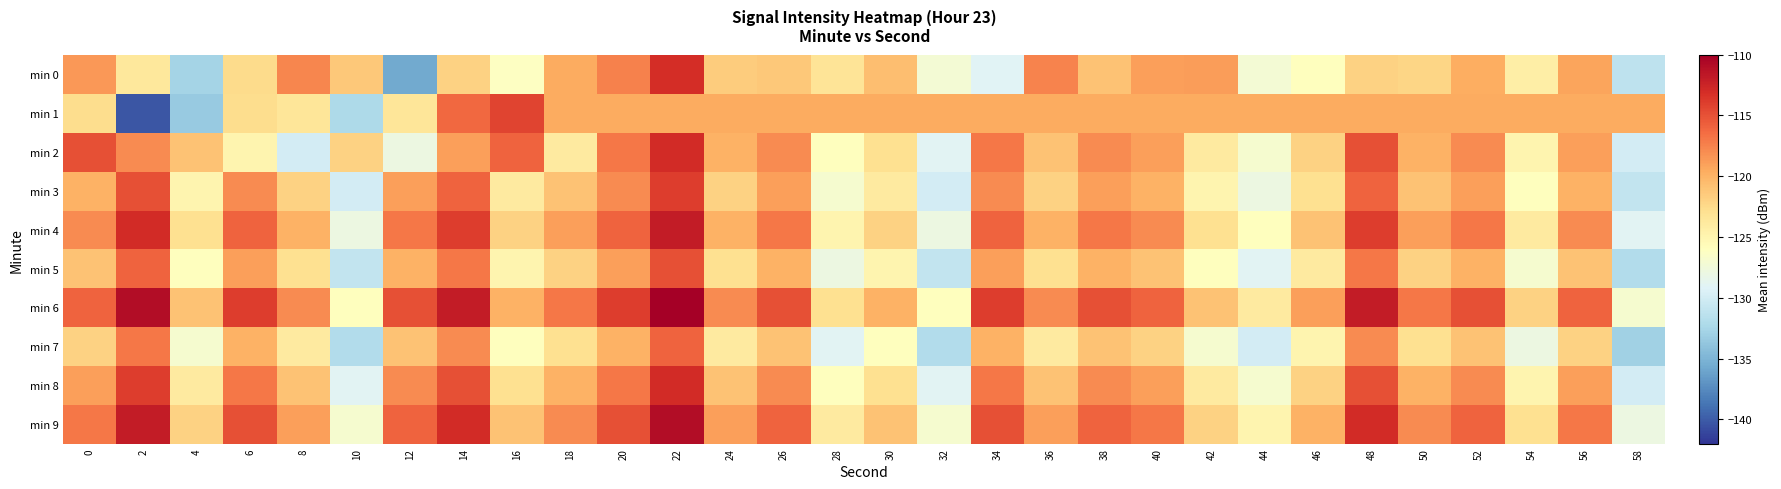

Reading left to right, what are all the values shown in this chart?

min 0: 0=-118.6	2=-123.7	4=-132.7	6=-122.6	8=-117.7	10=-121.3	12=-135.7	14=-122.0	16=-126.2	18=-119.5	20=-117.5	22=-113.0	24=-121.6	26=-121.3	28=-123.3	30=-120.7	32=-127.2	34=-129.1	36=-117.6	38=-121.0	40=-118.9	42=-118.8	44=-127.1	46=-126.0	48=-121.9	50=-122.2	52=-119.7	54=-124.4	56=-119.1	58=-131.2
min 1: 0=-122.7	2=-140.4	4=-133.5	6=-122.7	8=-123.4	10=-132.2	12=-123.5	14=-116.2	16=-114.3	18=-119.6	20=-119.6	22=-119.6	24=-119.6	26=-119.6	28=-119.6	30=-119.6	32=-119.6	34=-119.6	36=-119.6	38=-119.6	40=-119.6	42=-119.6	44=-119.6	46=-119.6	48=-119.6	50=-119.6	52=-119.6	54=-119.6	56=-119.6	58=-119.6
min 2: 0=-115.0	2=-118.0	4=-121.0	6=-125.0	8=-130.0	10=-122.0	12=-128.0	14=-119.0	16=-116.0	18=-124.0	20=-117.0	22=-113.0	24=-120.0	26=-118.0	28=-126.0	30=-123.0	32=-129.0	34=-117.0	36=-121.0	38=-118.0	40=-119.0	42=-124.0	44=-127.0	46=-122.0	48=-115.0	50=-120.0	52=-118.0	54=-125.0	56=-119.0	58=-130.0
min 3: 0=-120.0	2=-115.0	4=-125.0	6=-118.0	8=-122.0	10=-130.0	12=-119.0	14=-116.0	16=-124.0	18=-121.0	20=-118.0	22=-114.0	24=-122.0	26=-119.0	28=-127.0	30=-124.0	32=-130.0	34=-118.0	36=-122.0	38=-119.0	40=-120.0	42=-125.0	44=-128.0	46=-123.0	48=-116.0	50=-121.0	52=-119.0	54=-126.0	56=-120.0	58=-131.0
min 4: 0=-118.0	2=-113.0	4=-123.0	6=-116.0	8=-120.0	10=-128.0	12=-117.0	14=-114.0	16=-122.0	18=-119.0	20=-116.0	22=-112.0	24=-120.0	26=-117.0	28=-125.0	30=-122.0	32=-128.0	34=-116.0	36=-120.0	38=-117.0	40=-118.0	42=-123.0	44=-126.0	46=-121.0	48=-114.0	50=-119.0	52=-117.0	54=-124.0	56=-118.0	58=-129.0
min 5: 0=-121.0	2=-116.0	4=-126.0	6=-119.0	8=-123.0	10=-131.0	12=-120.0	14=-117.0	16=-125.0	18=-122.0	20=-119.0	22=-115.0	24=-123.0	26=-120.0	28=-128.0	30=-125.0	32=-131.0	34=-119.0	36=-123.0	38=-120.0	40=-121.0	42=-126.0	44=-129.0	46=-124.0	48=-117.0	50=-122.0	52=-120.0	54=-127.0	56=-121.0	58=-132.0
min 6: 0=-116.0	2=-111.0	4=-121.0	6=-114.0	8=-118.0	10=-126.0	12=-115.0	14=-112.0	16=-120.0	18=-117.0	20=-114.0	22=-110.0	24=-118.0	26=-115.0	28=-123.0	30=-120.0	32=-126.0	34=-114.0	36=-118.0	38=-115.0	40=-116.0	42=-121.0	44=-124.0	46=-119.0	48=-112.0	50=-117.0	52=-115.0	54=-122.0	56=-116.0	58=-127.0
min 7: 0=-122.0	2=-117.0	4=-127.0	6=-120.0	8=-124.0	10=-132.0	12=-121.0	14=-118.0	16=-126.0	18=-123.0	20=-120.0	22=-116.0	24=-124.0	26=-121.0	28=-129.0	30=-126.0	32=-132.0	34=-120.0	36=-124.0	38=-121.0	40=-122.0	42=-127.0	44=-130.0	46=-125.0	48=-118.0	50=-123.0	52=-121.0	54=-128.0	56=-122.0	58=-133.0
min 8: 0=-119.0	2=-114.0	4=-124.0	6=-117.0	8=-121.0	10=-129.0	12=-118.0	14=-115.0	16=-123.0	18=-120.0	20=-117.0	22=-113.0	24=-121.0	26=-118.0	28=-126.0	30=-123.0	32=-129.0	34=-117.0	36=-121.0	38=-118.0	40=-119.0	42=-124.0	44=-127.0	46=-122.0	48=-115.0	50=-120.0	52=-118.0	54=-125.0	56=-119.0	58=-130.0
min 9: 0=-117.0	2=-112.0	4=-122.0	6=-115.0	8=-119.0	10=-127.0	12=-116.0	14=-113.0	16=-121.0	18=-118.0	20=-115.0	22=-111.0	24=-119.0	26=-116.0	28=-124.0	30=-121.0	32=-127.0	34=-115.0	36=-119.0	38=-116.0	40=-117.0	42=-122.0	44=-125.0	46=-120.0	48=-113.0	50=-118.0	52=-116.0	54=-123.0	56=-117.0	58=-128.0